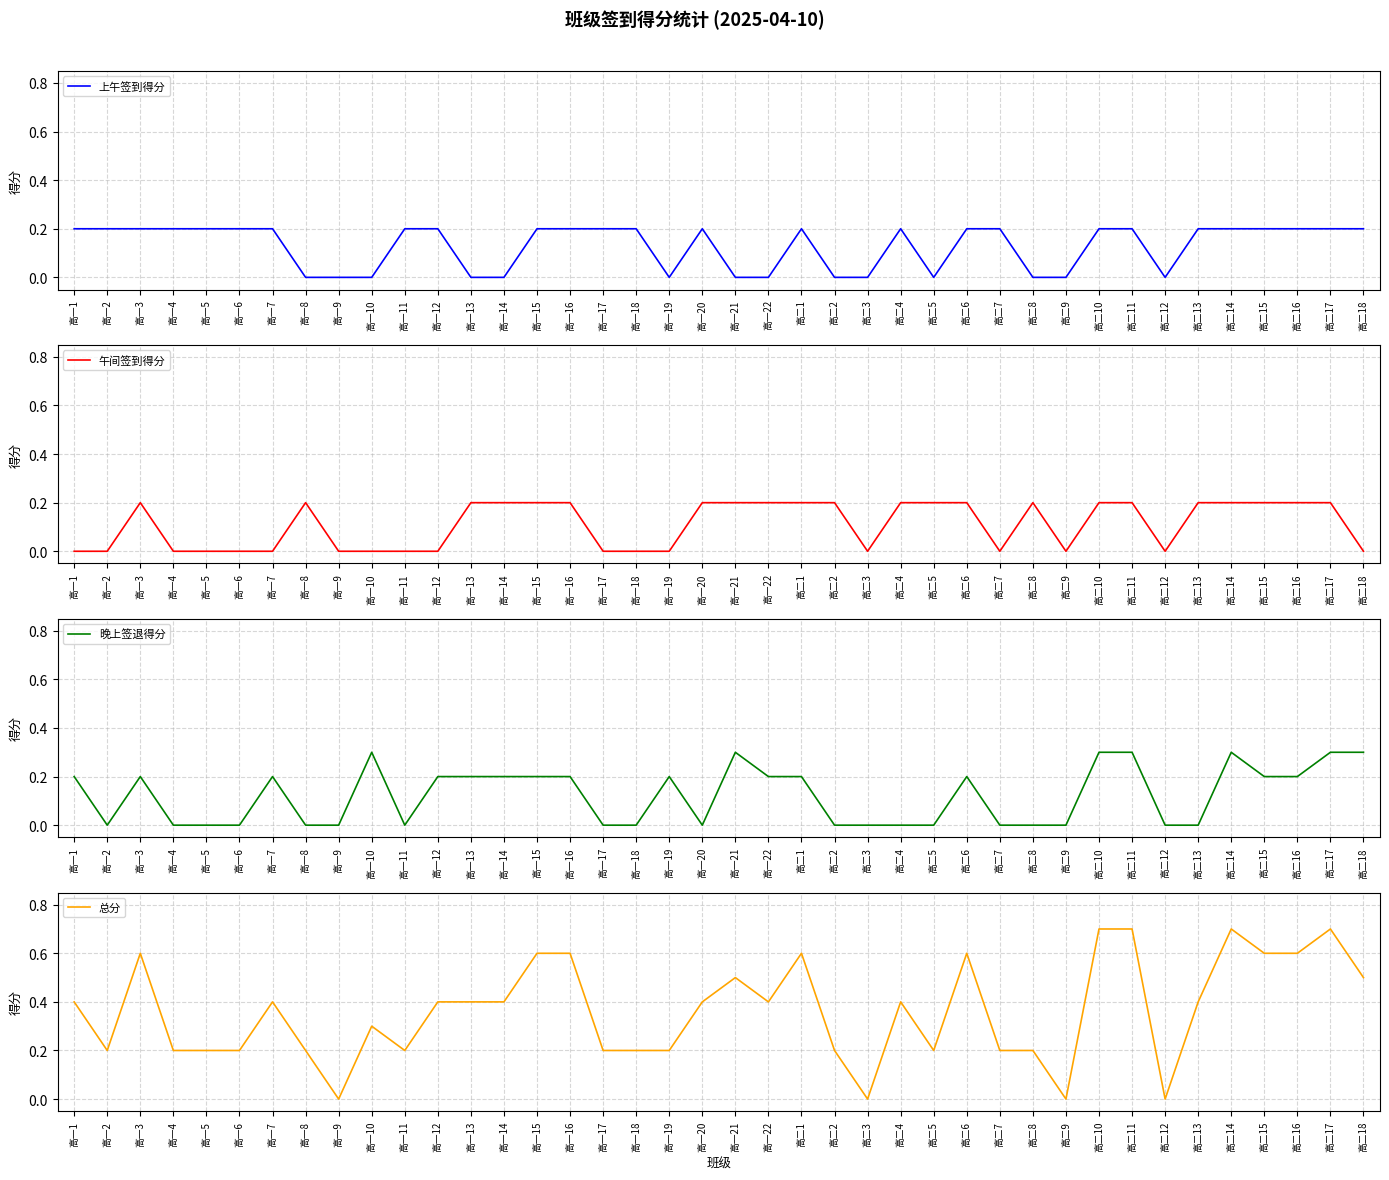

What is the greatest value displayed?

0.7